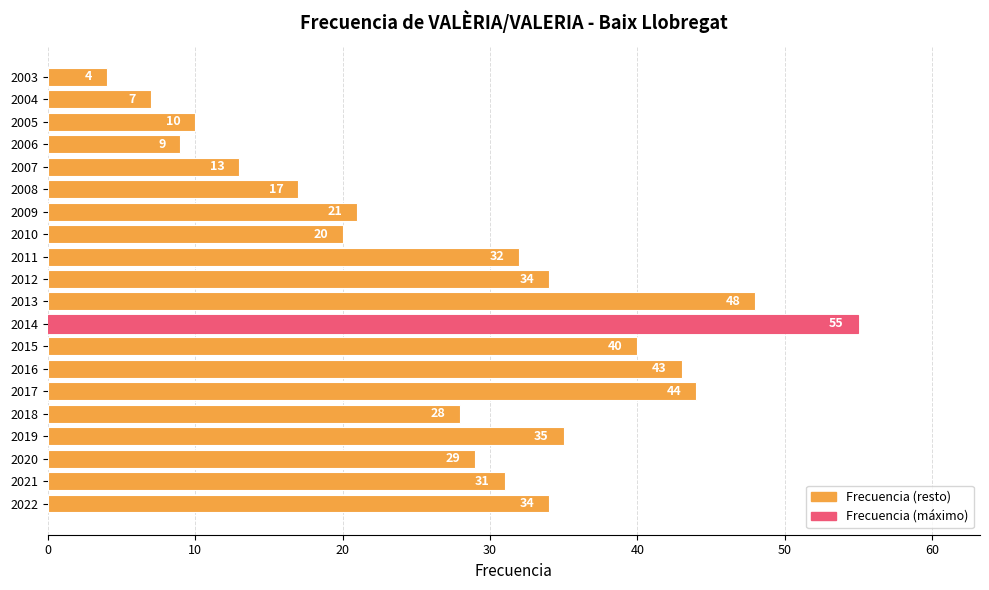

At which category does the chart reach its minimum across all series?

2003